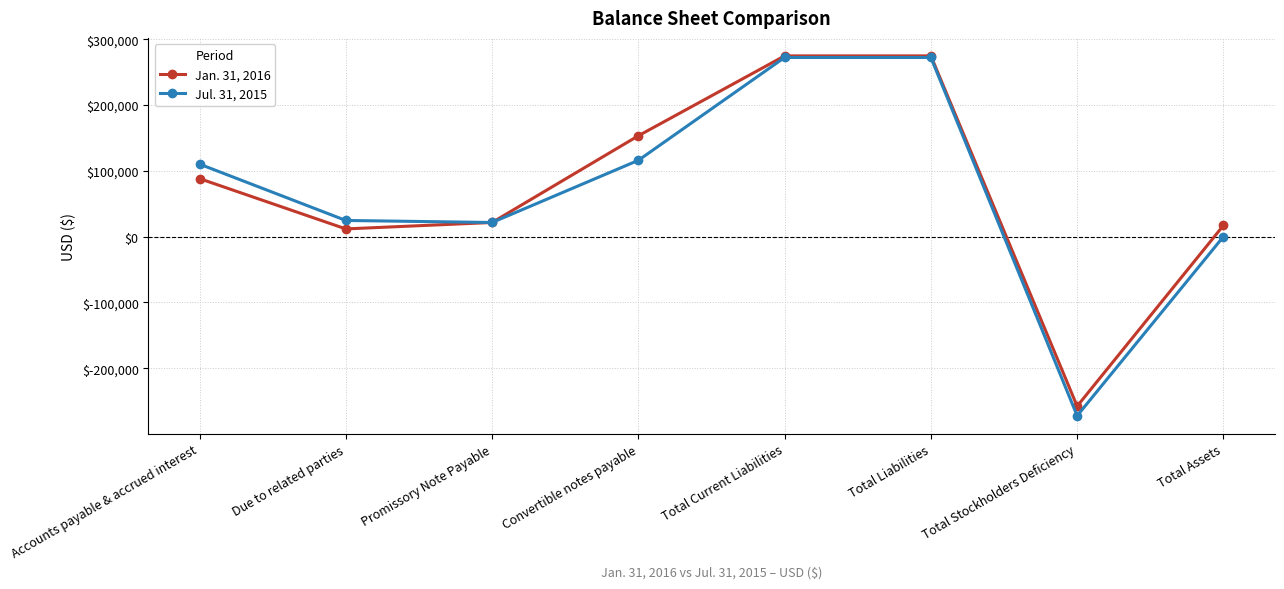

True or false: Jan. 31, 2016 has more than 1 interior local peaks.

False